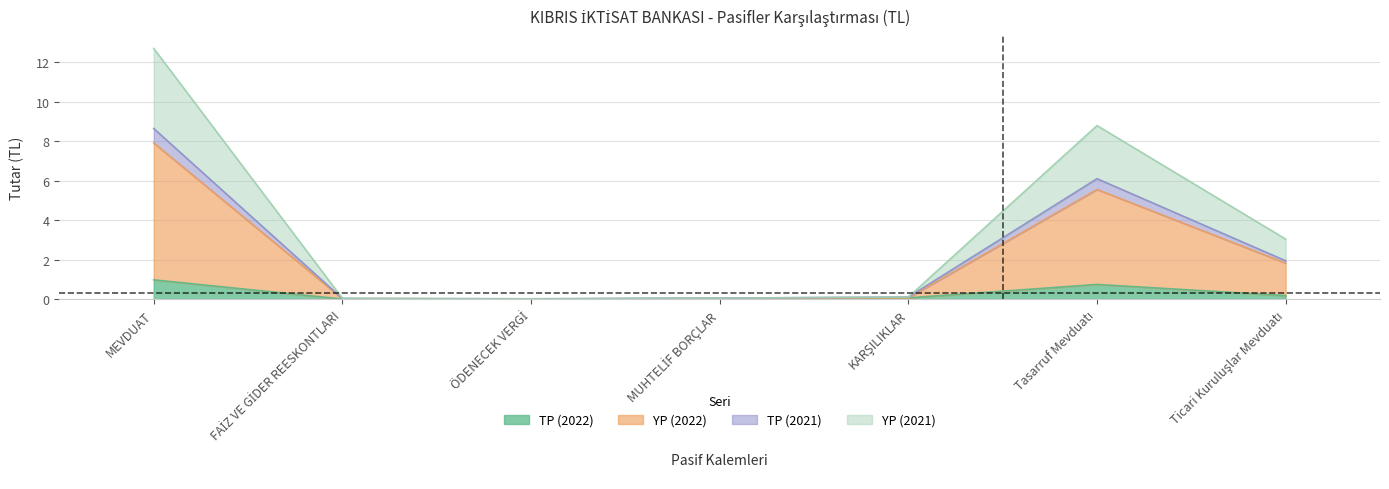

What position from the right is ÖDENECEK VERGİ?

5